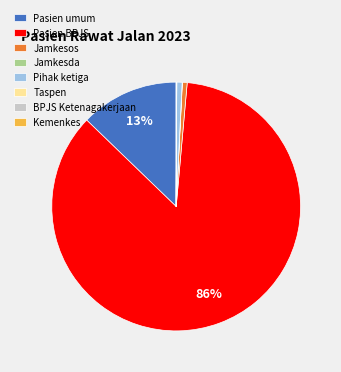

Which slice represents more than half of the pie?

Pasien BPJS